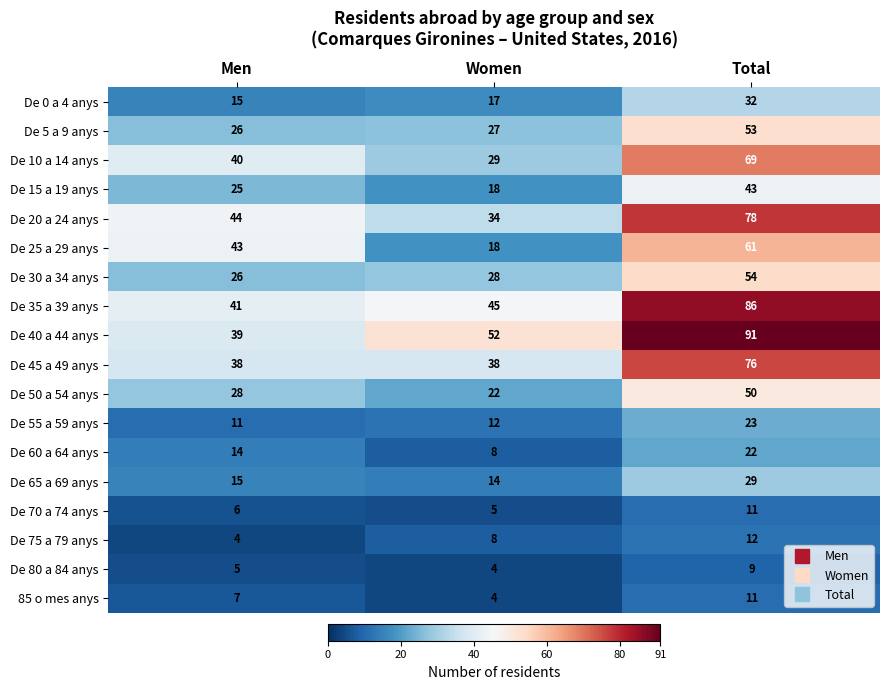

The De 15 a 19 anys series shows 5 at Men. True or false?

False